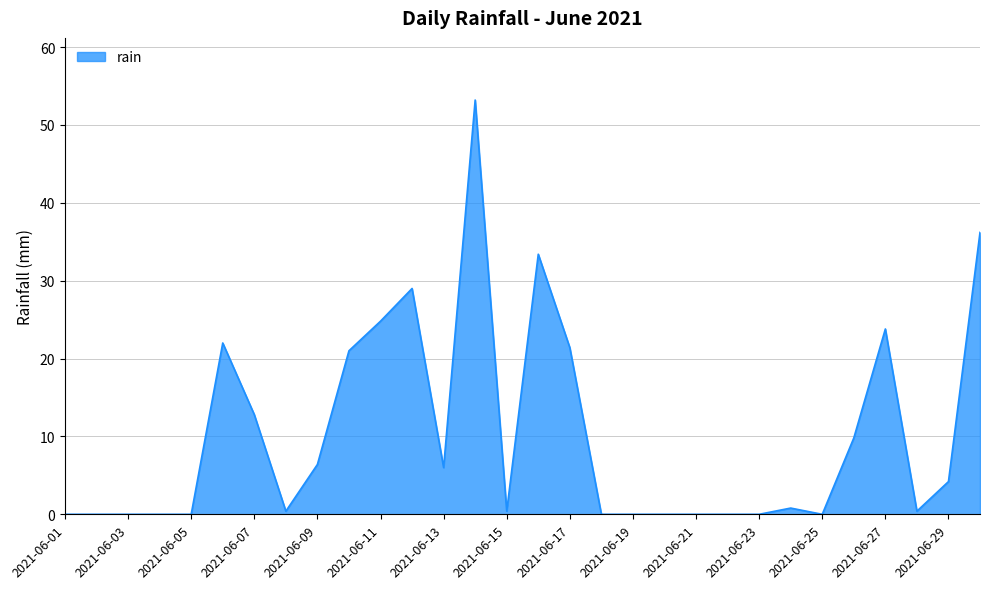

What is the difference between the second highest and second lowest values?

36.2